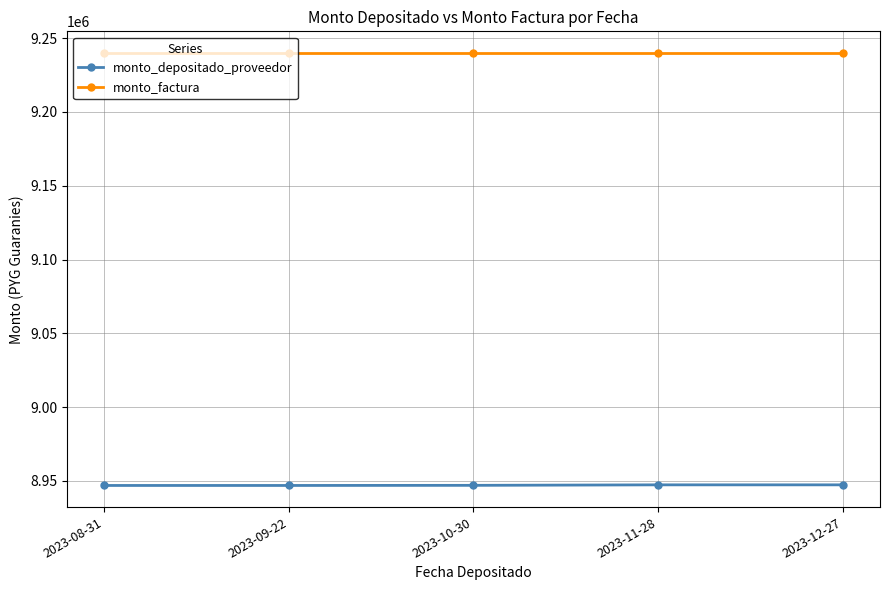

True or false: monto_factura and monto_depositado_proveedor intersect in this chart.

False